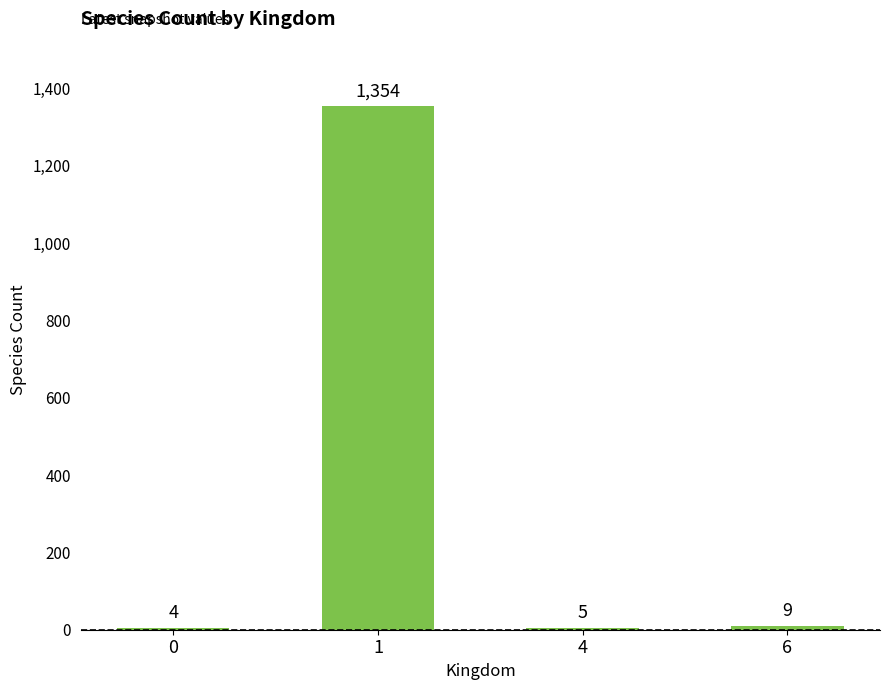

Which label corresponds to the largest value in the chart?

1